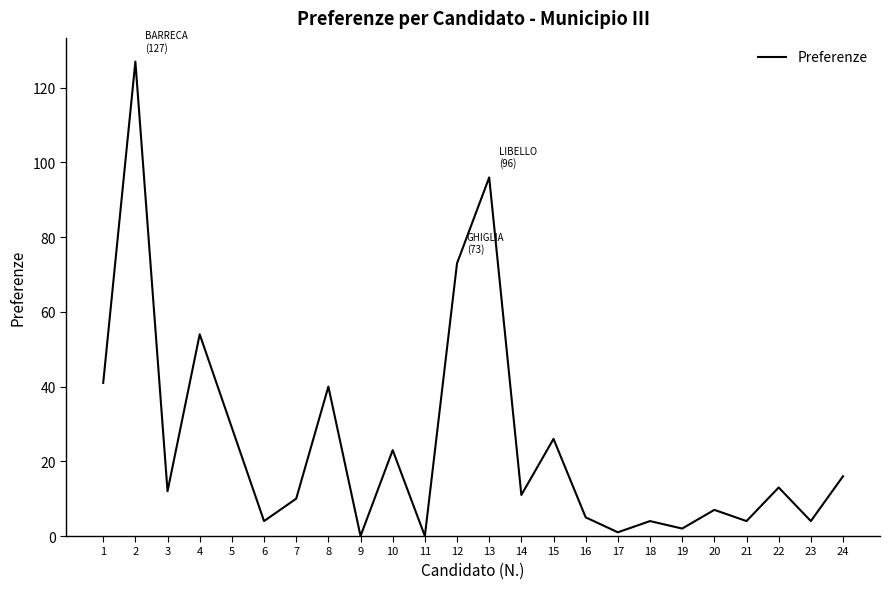

True or false: the data shows 0 at 9.

True